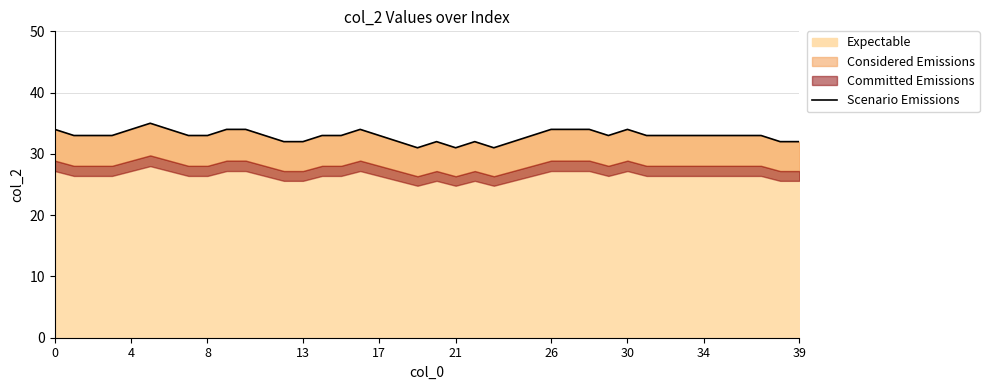

What is the minimum value shown in the chart?

31